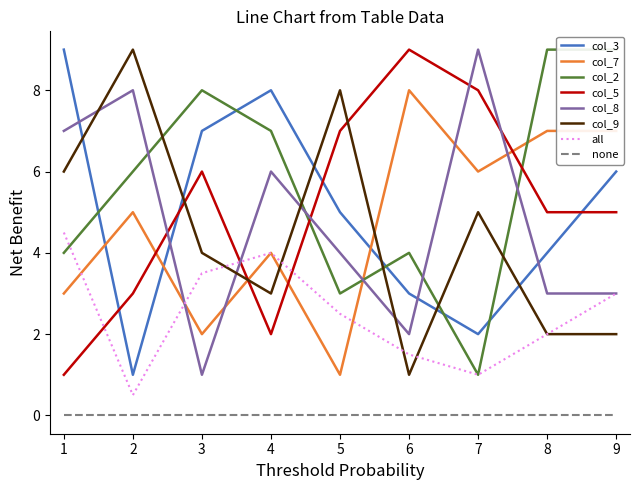

What is the sum of all col_3 values?

45.0